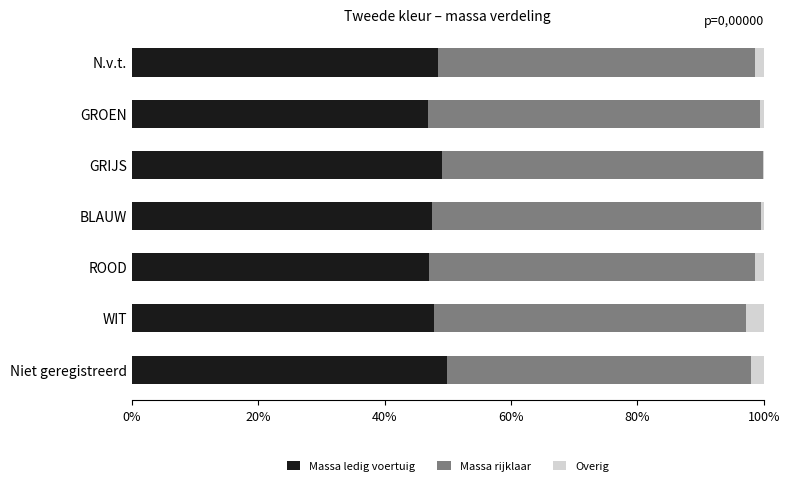

The value of Massa ledig voertuig at GROEN is 77.0. True or false?

False